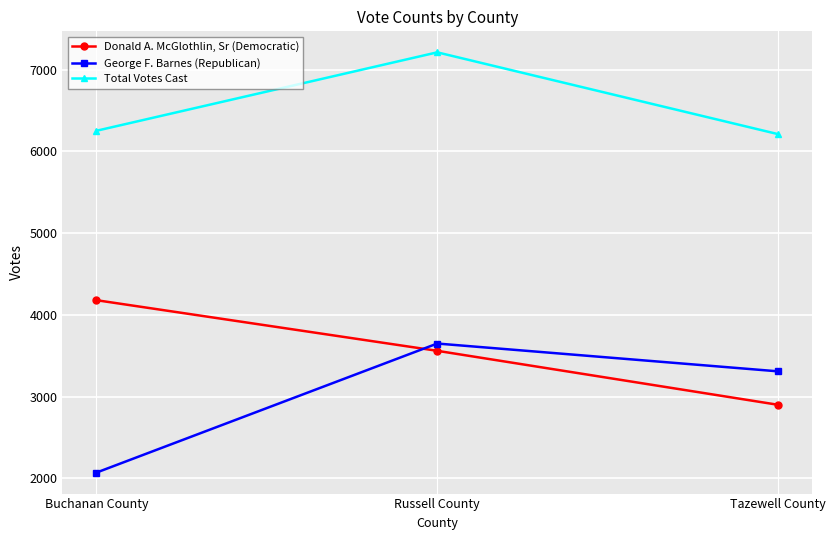

What is the average value of the George F. Barnes (Republican) series?

3011